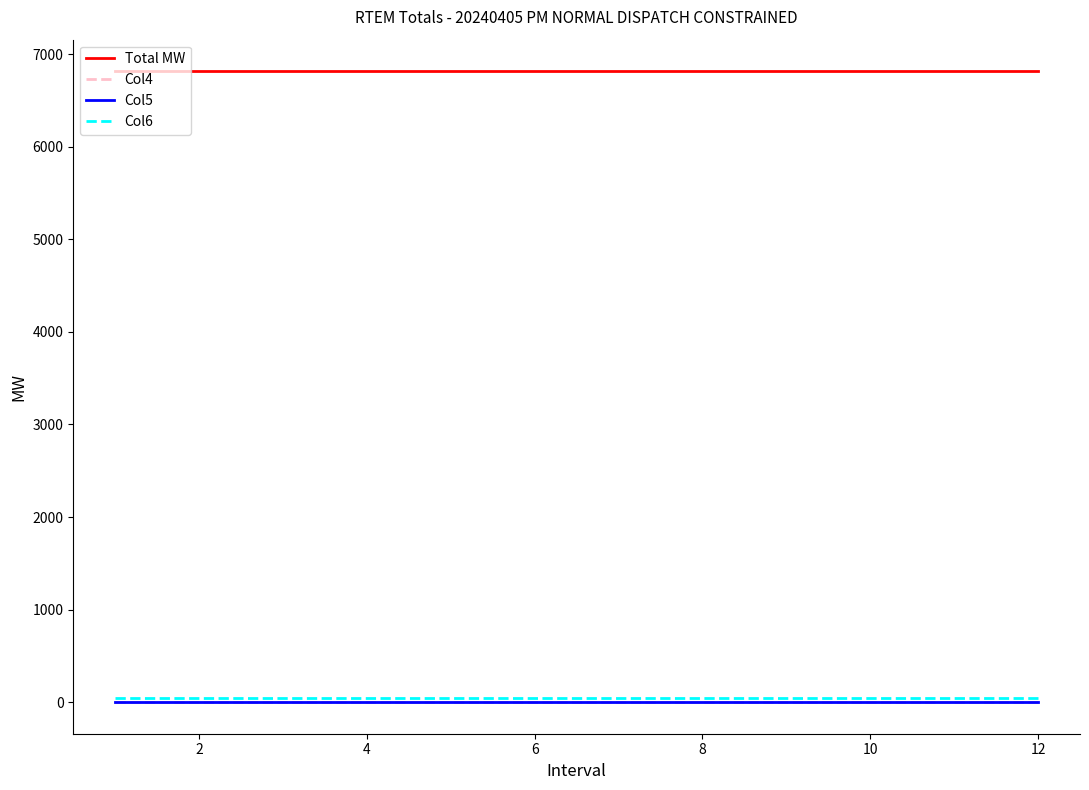

Which series has the largest total across all categories?

Total MW